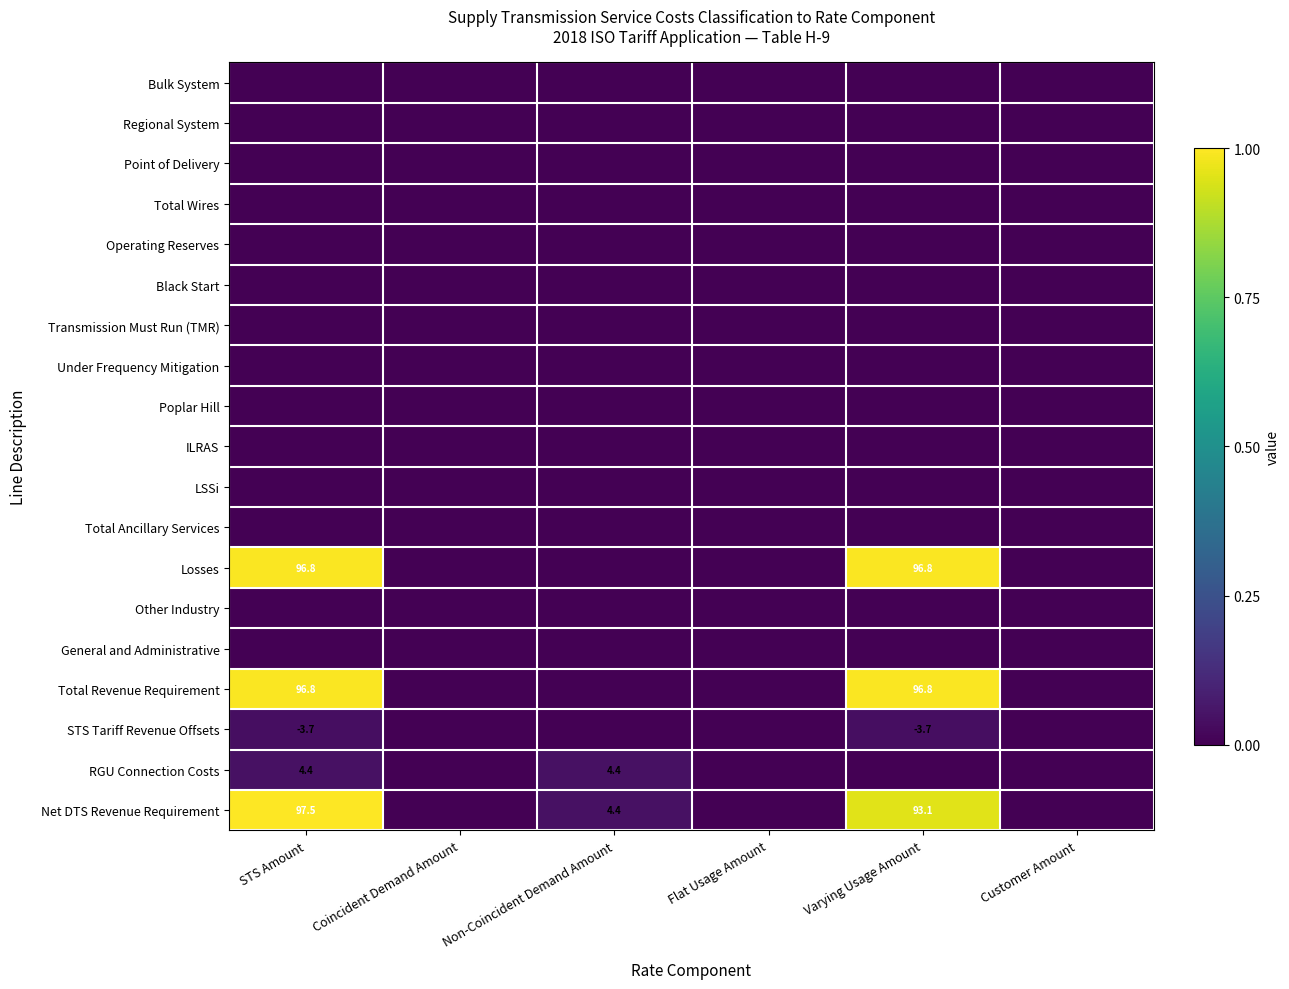

At which label does Total Revenue Requirement reach its minimum?

Coincident Demand Amount